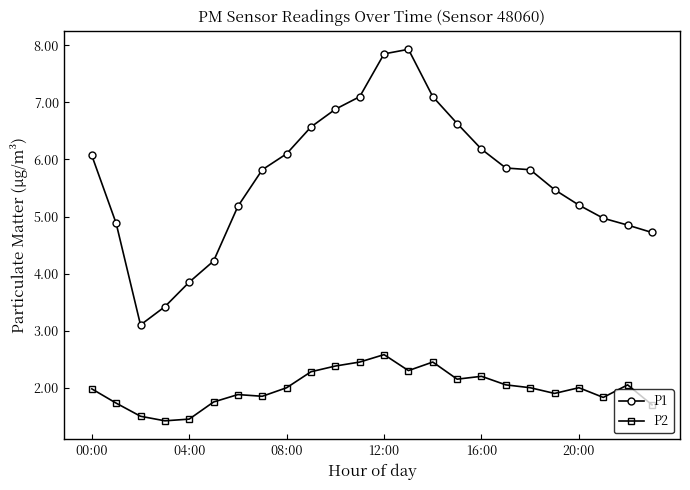

What is the highest value of the P2 series?

2.6